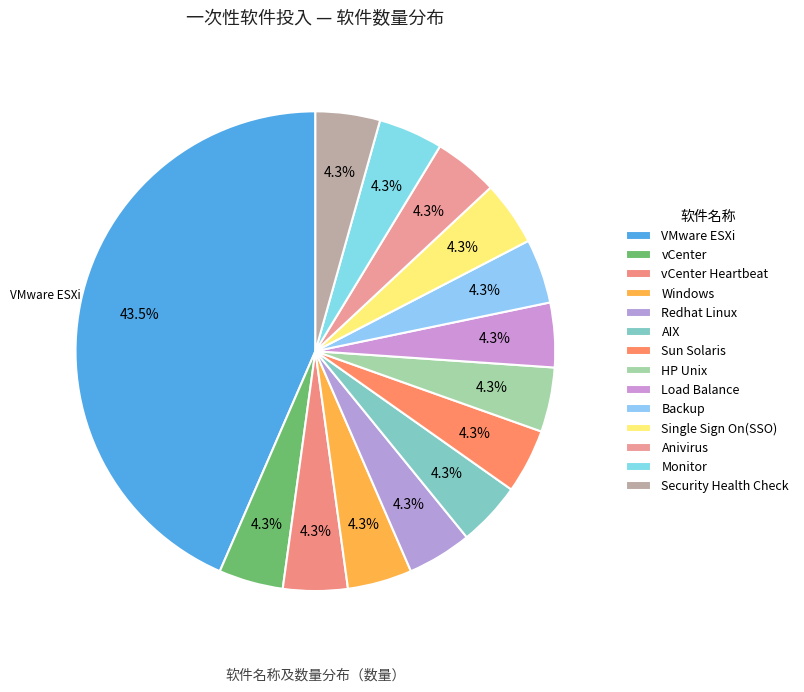

How many segments does this pie chart have?

14